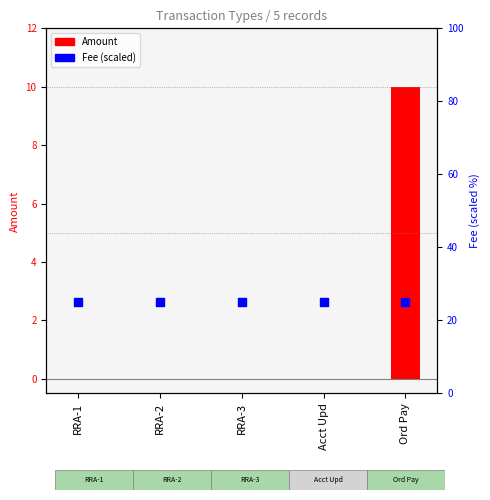

What are all the series names shown in the legend?

Amount, Fee (scaled)